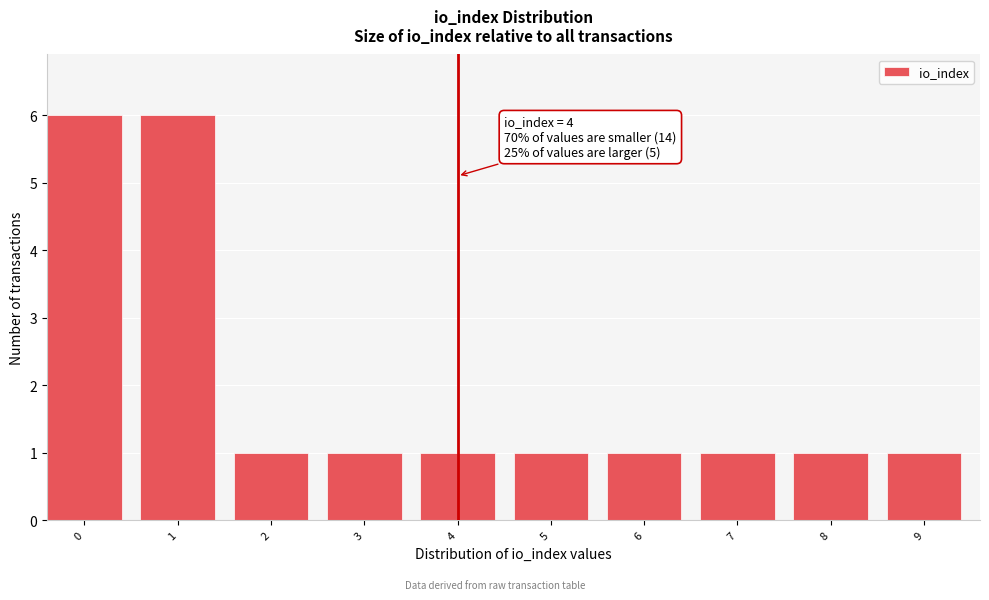

Reading left to right, extract all data points from this chart.

6	6	1	1	1	1	1	1	1	1